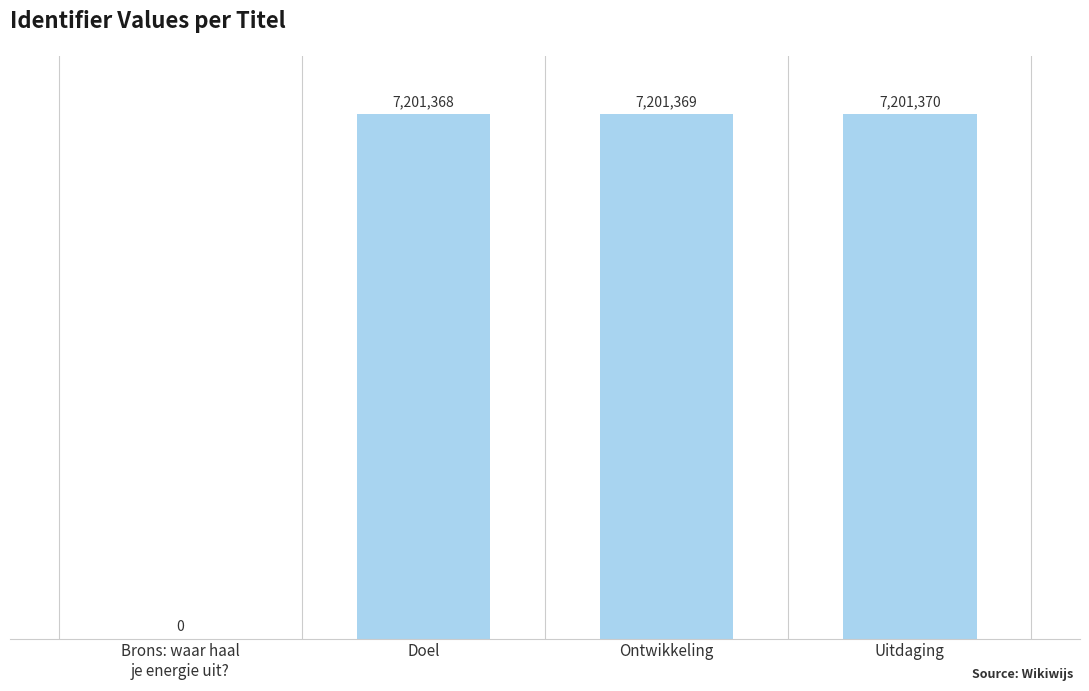

Reading left to right, what are all the values shown in this chart?

0	7201368	7201369	7201370